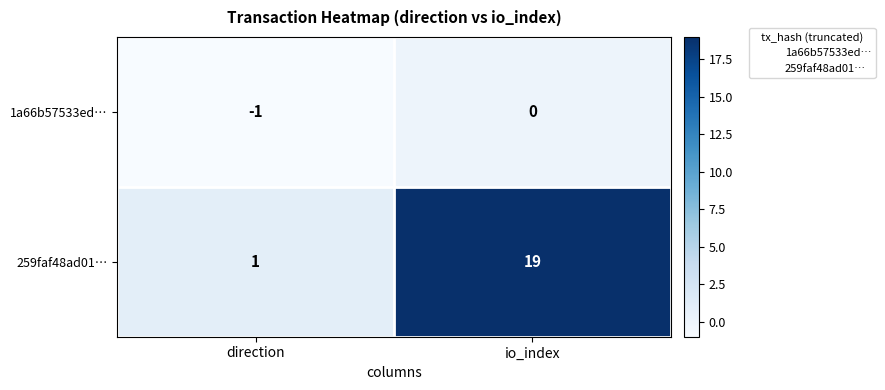

The 1a66b57533ed… series shows 0 at io_index. True or false?

True